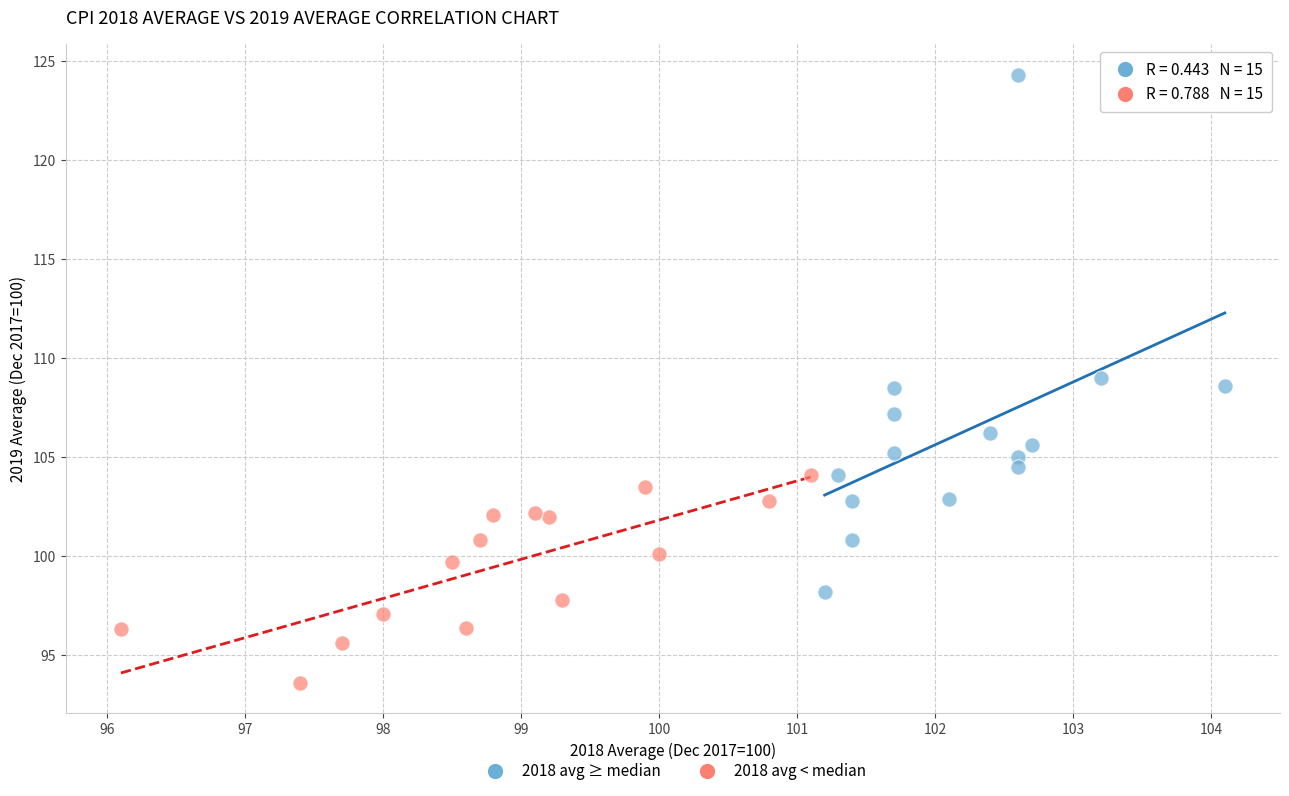

Which series has the largest Y range (max minus min)?

2018 avg ≥ median